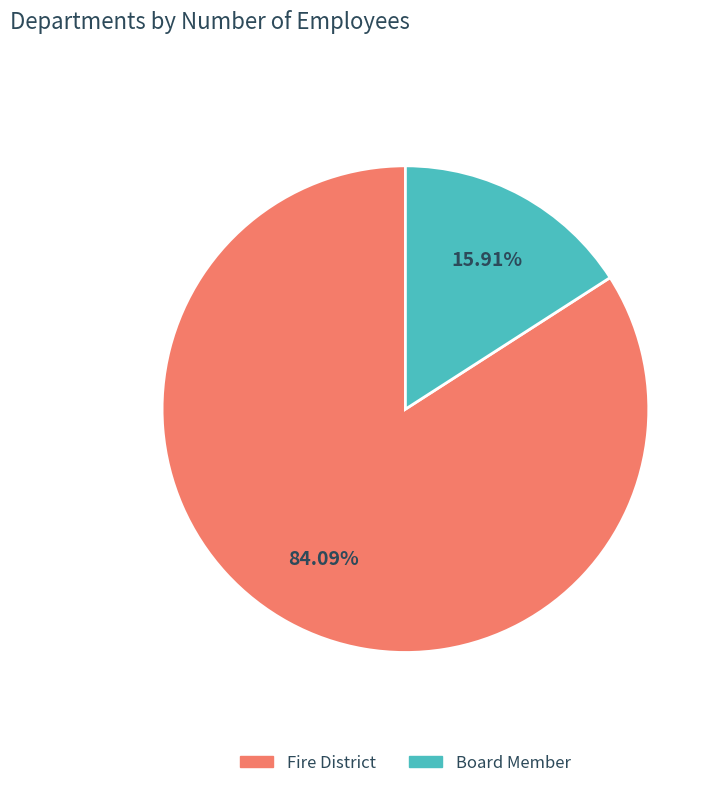

What percentage is NOT represented by Board Member?

84.1%